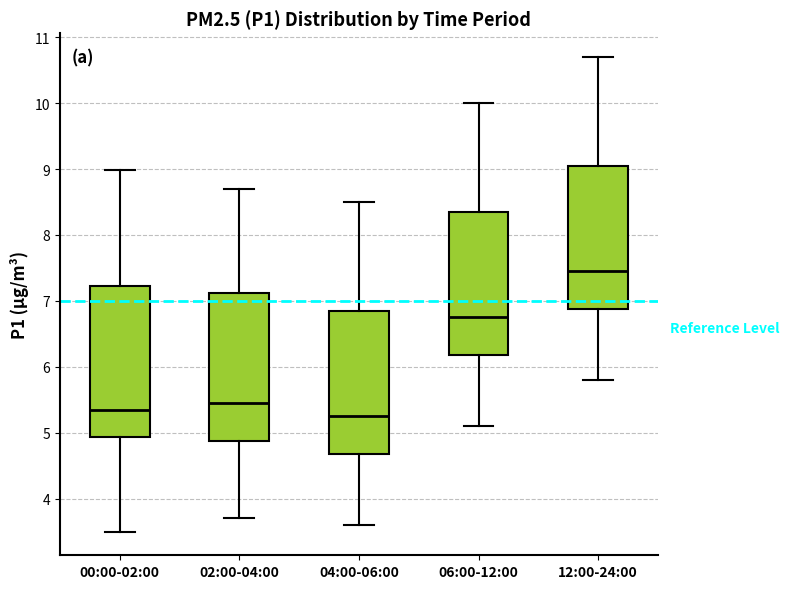

Reading left to right, read every box against the y-axis: the position of its median line, the range the box covers, and the ends of its whiskers. The values are not printed on the chart, so give them approximately, as read against the axis.

00:00-02:00: median 5.4, box 4.9 to 7.2, whiskers 3.5 to 9.0
02:00-04:00: median 5.5, box 4.9 to 7.1, whiskers 3.7 to 8.7
04:00-06:00: median 5.3, box 4.7 to 6.9, whiskers 3.6 to 8.5
06:00-12:00: median 6.8, box 6.2 to 8.4, whiskers 5.1 to 10.0
12:00-24:00: median 7.5, box 6.9 to 9.1, whiskers 5.8 to 10.7